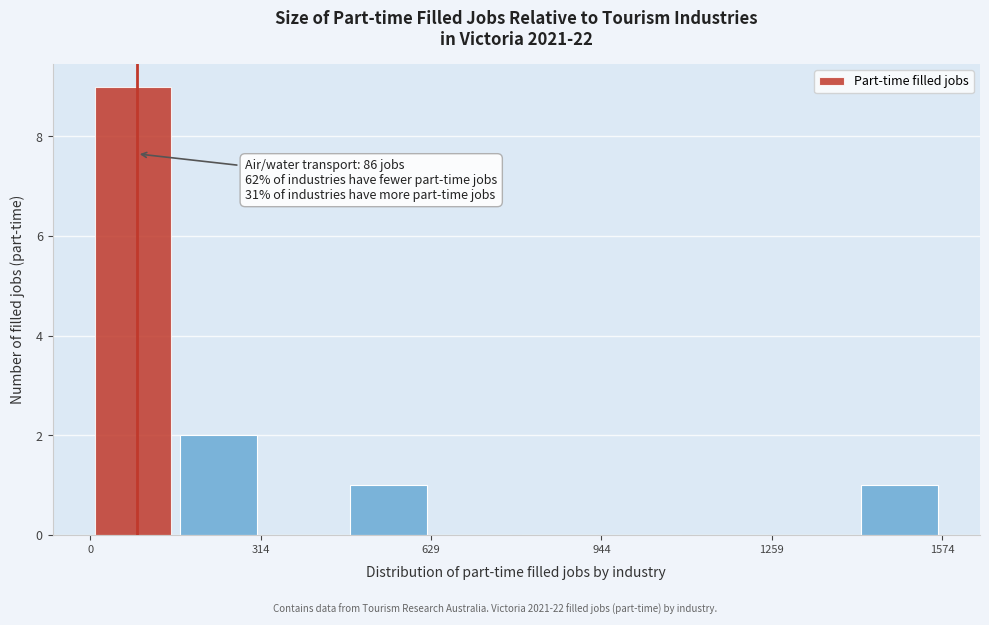

Around what value on the x-axis is the tallest bar? Give the approximate position of its centre, as read against the axis.

100